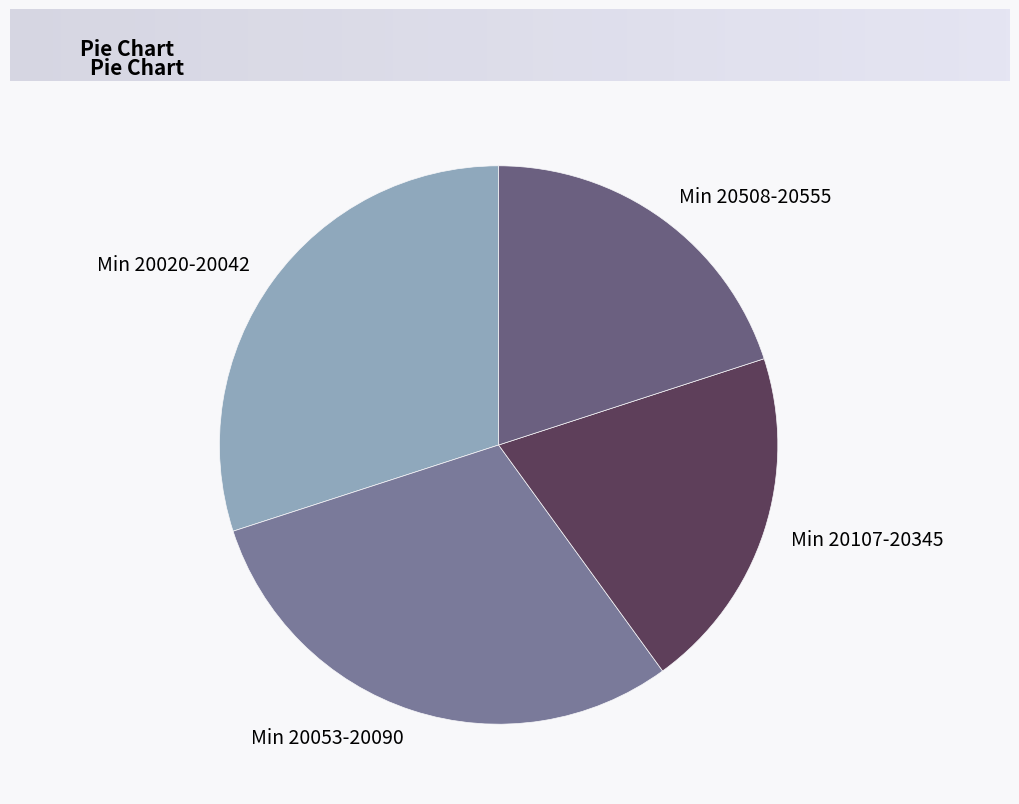

Does any single category account for the majority?

No